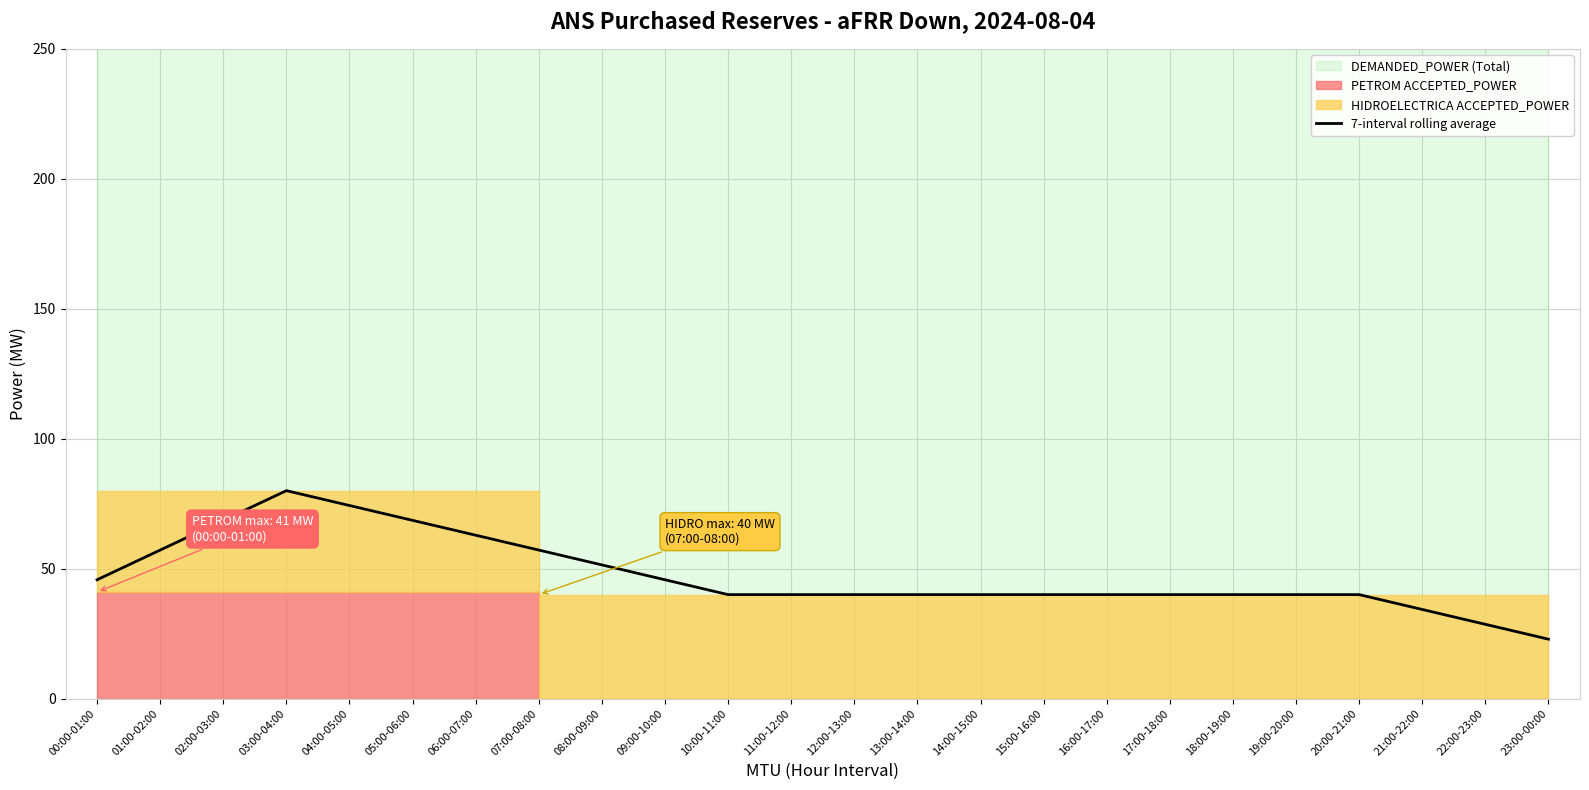

Rank the categories by value from highest to lowest.

03:00-04:00, 04:00-05:00, 02:00-03:00, 05:00-06:00, 06:00-07:00, 01:00-02:00, 07:00-08:00, 08:00-09:00, 00:00-01:00, 09:00-10:00, 10:00-11:00, 11:00-12:00, 12:00-13:00, 13:00-14:00, 14:00-15:00, 15:00-16:00, 16:00-17:00, 17:00-18:00, 18:00-19:00, 19:00-20:00, 20:00-21:00, 21:00-22:00, 22:00-23:00, 23:00-00:00